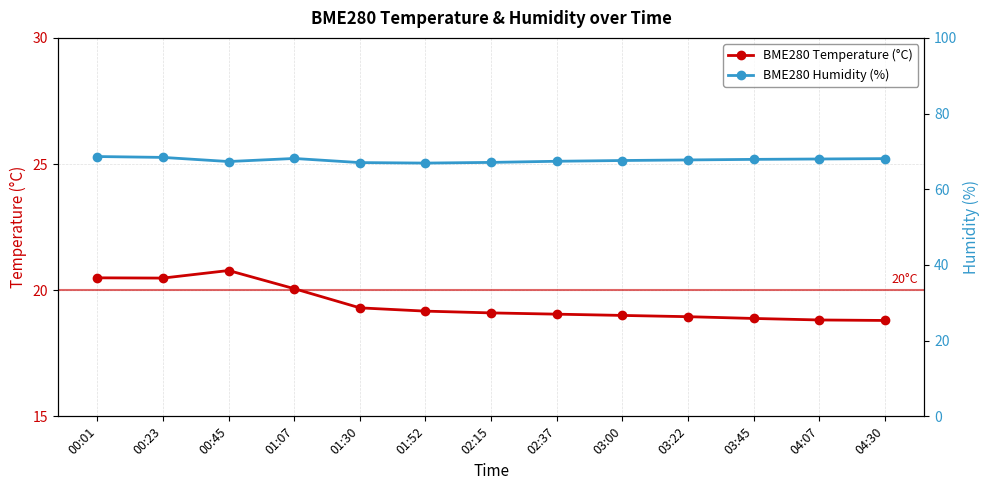

How many values in the BME280 Temperature (°C) series exceed 19?

8